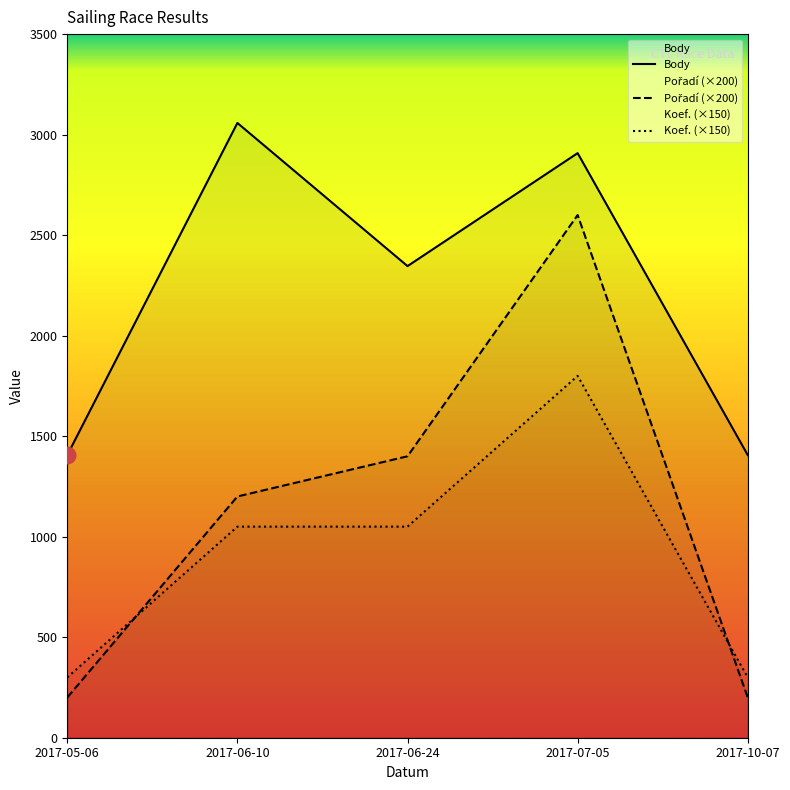

True or false: Body and Koef. intersect in this chart.

False